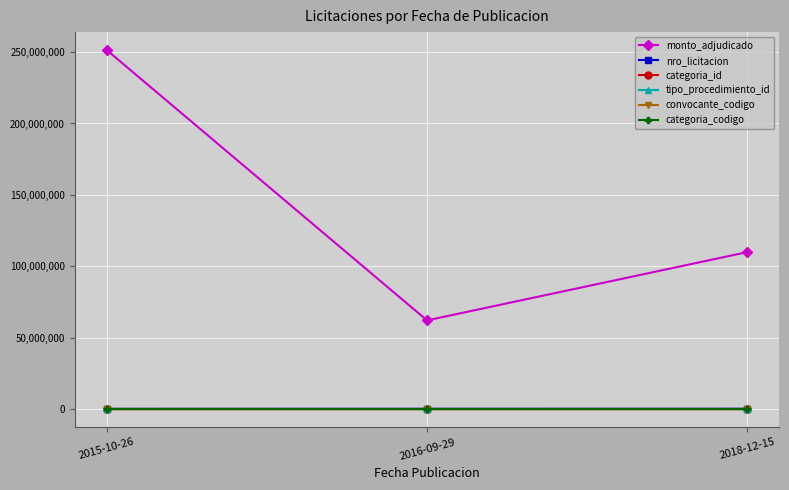

What is the difference between the convocante_codigo values at 2016-09-29 and 2015-10-26?

1227